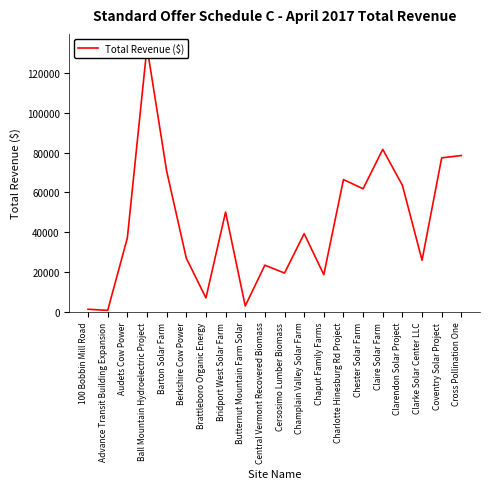

How many lines are shown in the chart?

1